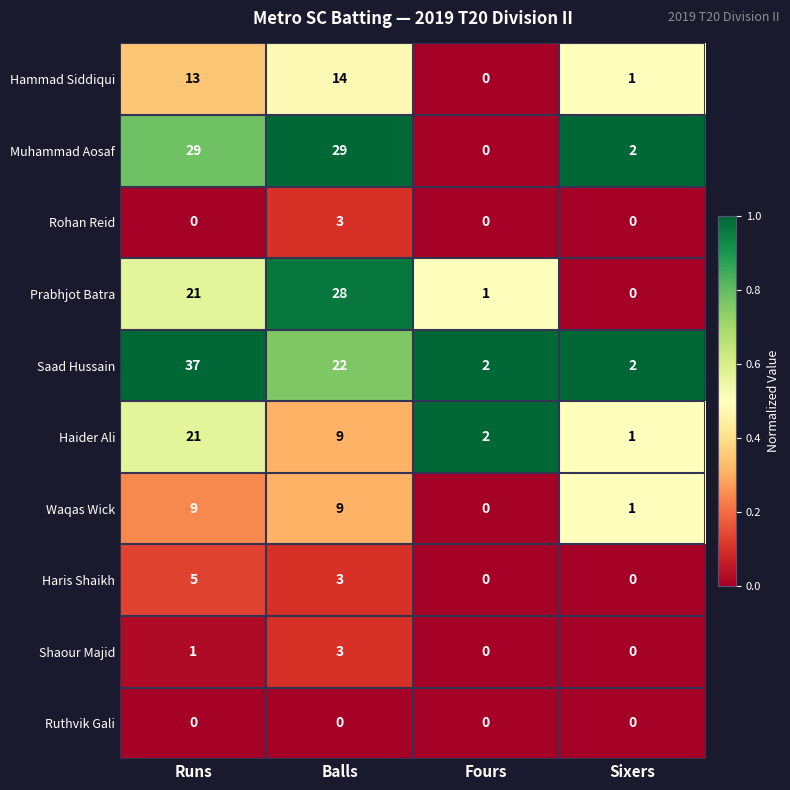

Which series has the widest spread of values?

Saad Hussain